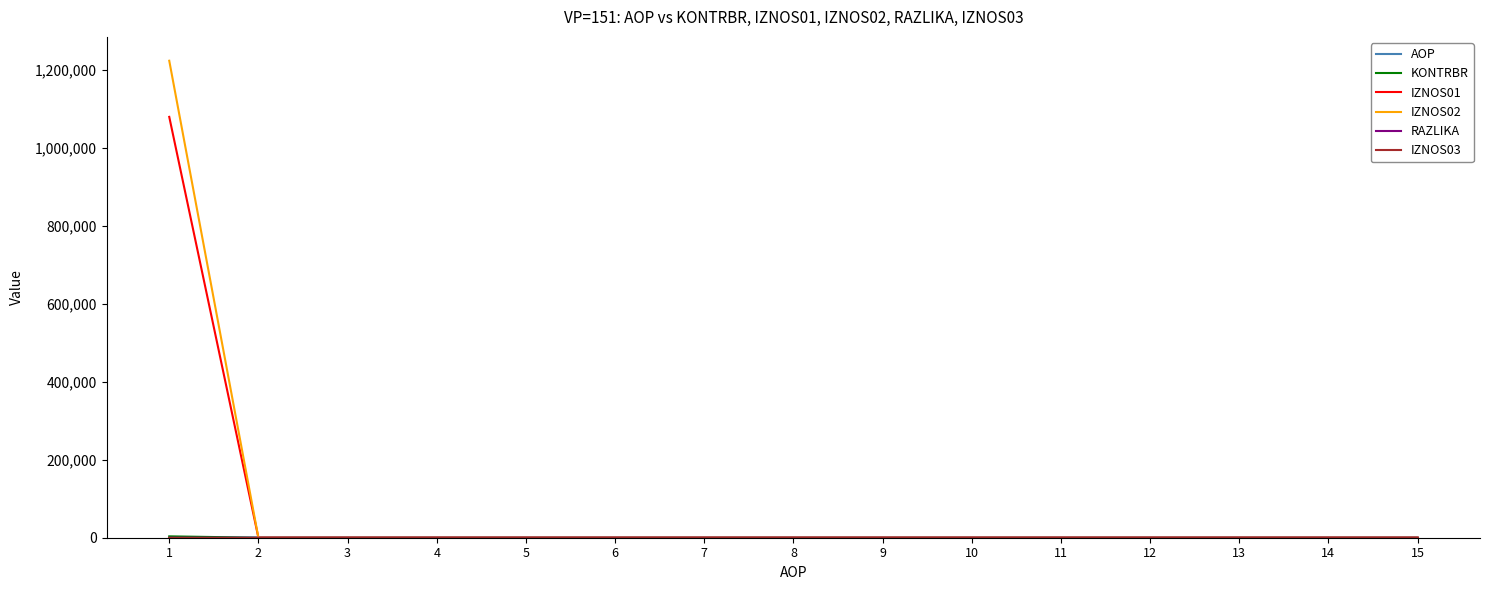

Which series has the widest spread of values?

IZNOS02